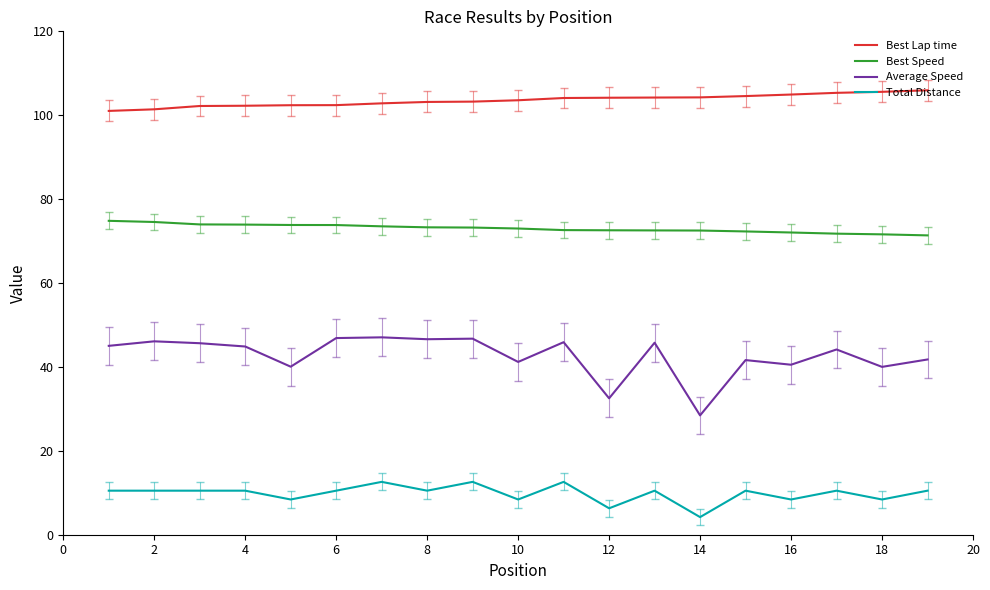

Rank the series by their average value, from highest to lowest.

Best Lap time, Best Speed, Average Speed, Total Distance